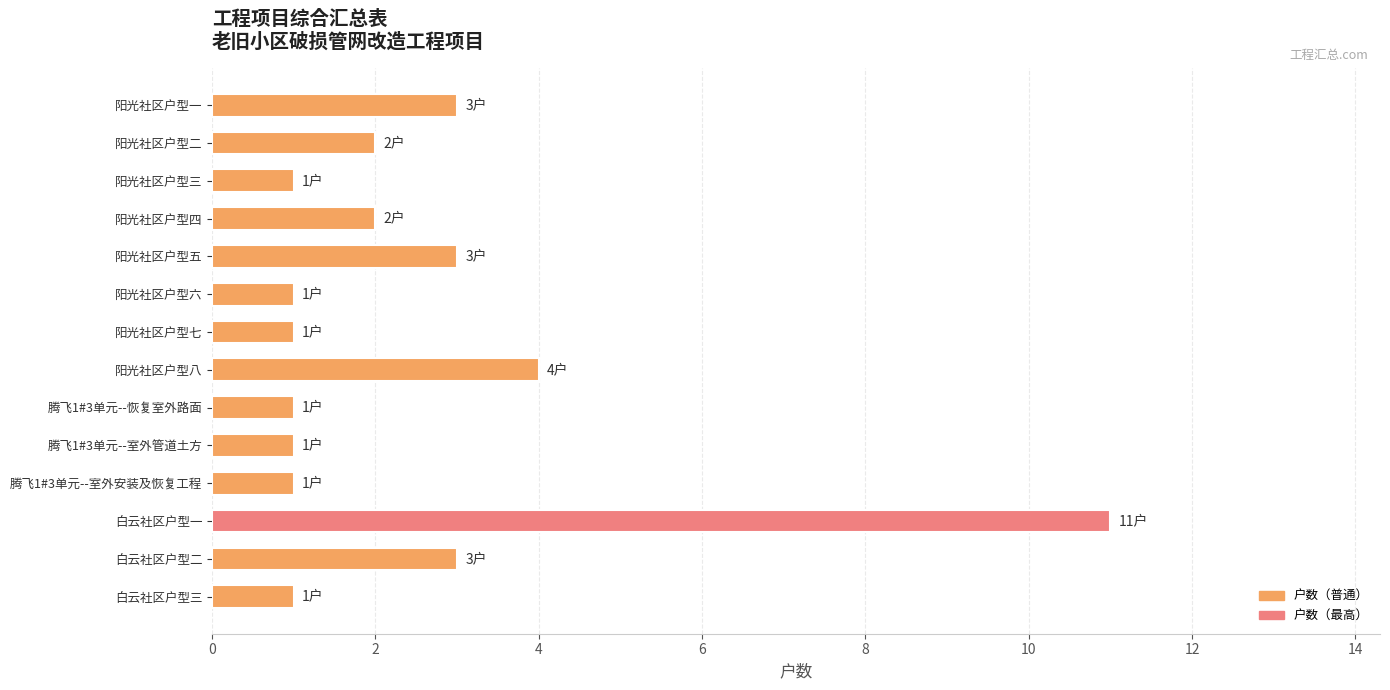

How many data points are less than 2?

7